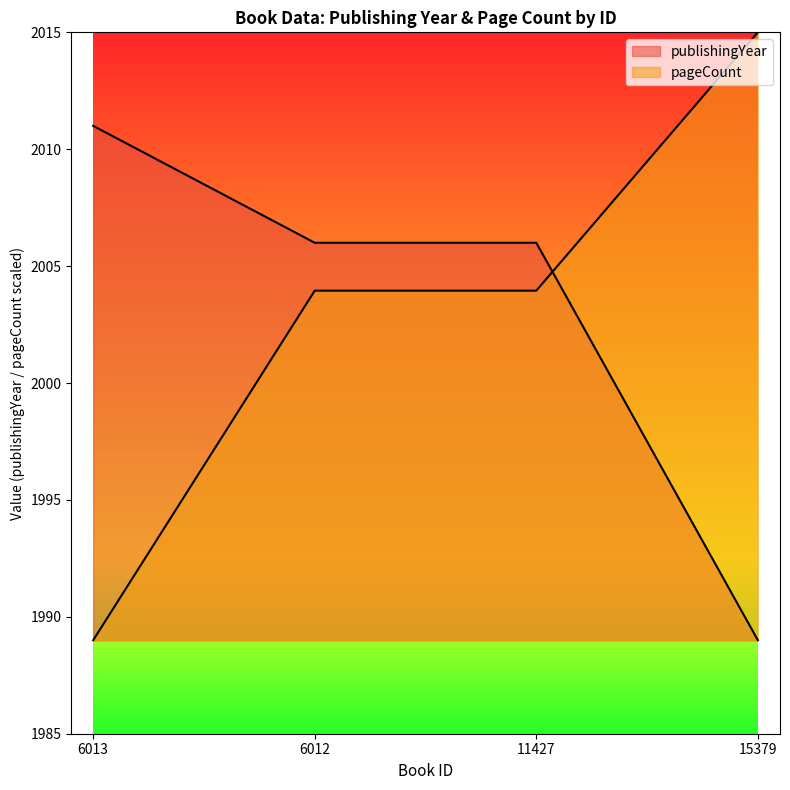

What is the average value of the publishingYear series?

2003.0